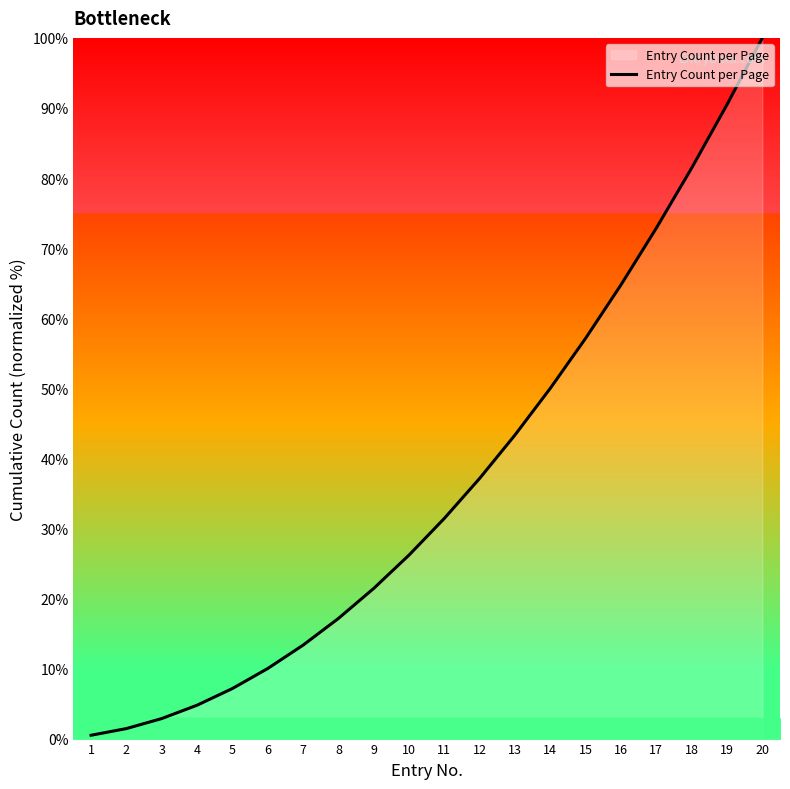

Reading left to right, what are all the values shown in this chart?

1=0.5	2=1.4	3=2.9	4=4.8	5=7.1	6=10.0	7=13.3	8=17.1	9=21.4	10=26.2	11=31.4	12=37.1	13=43.3	14=50.0	15=57.1	16=64.8	17=72.9	18=81.4	19=90.5	20=100.0